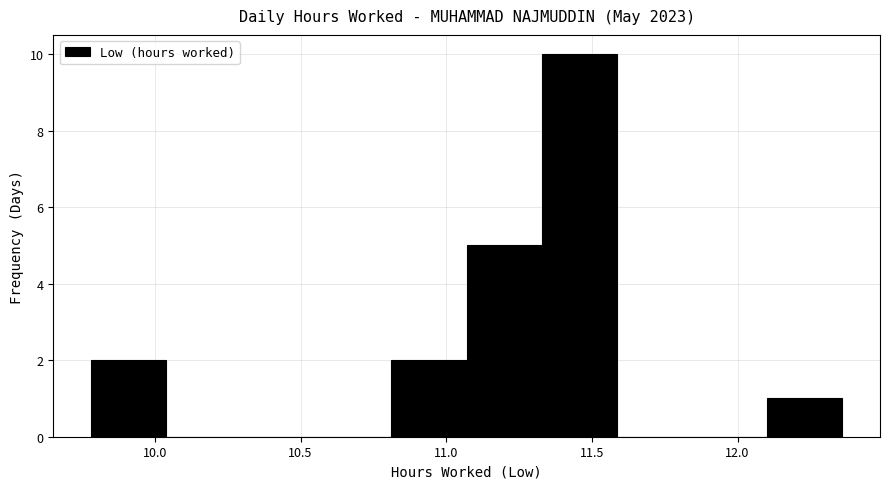

Which range on the x-axis has the tallest bar?

11.35 to 11.60